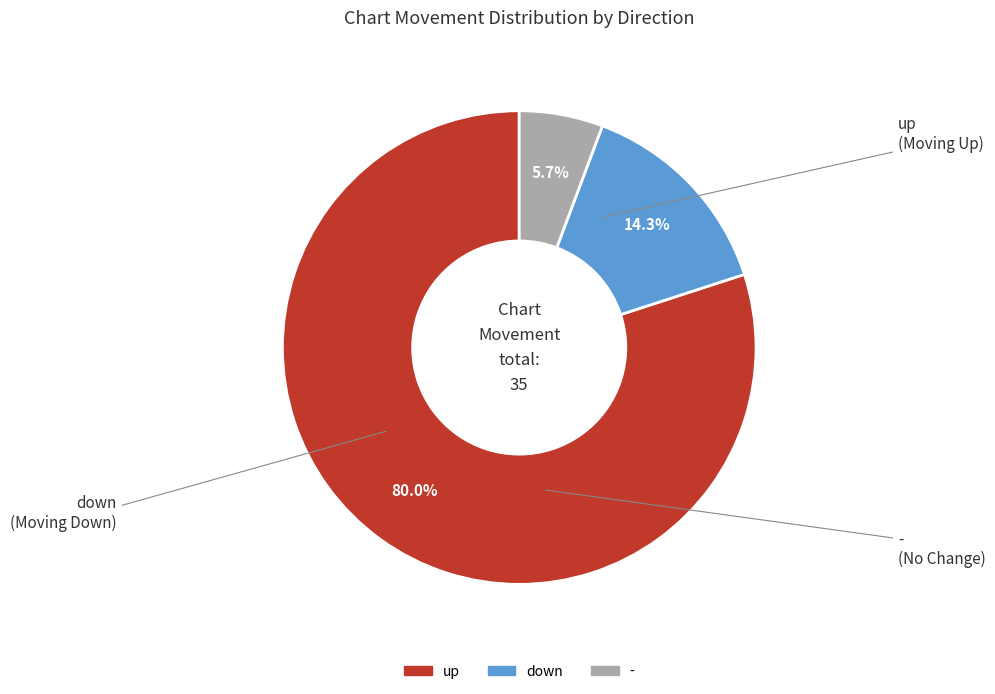

What is the total percentage of down and -?

20.0%